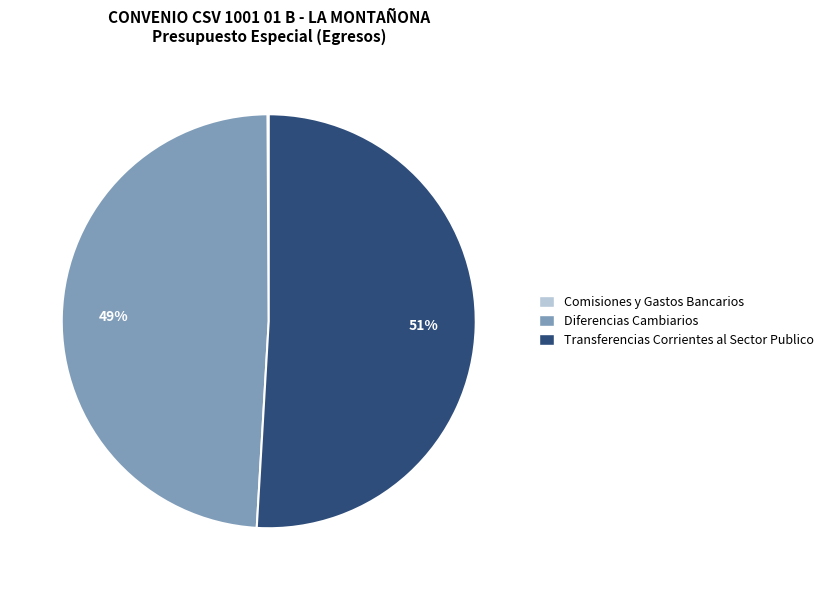

Approximately how many times larger is the value at Transferencias Corrientes al Sector Publico compared to Diferencias Cambiarios?

1.0